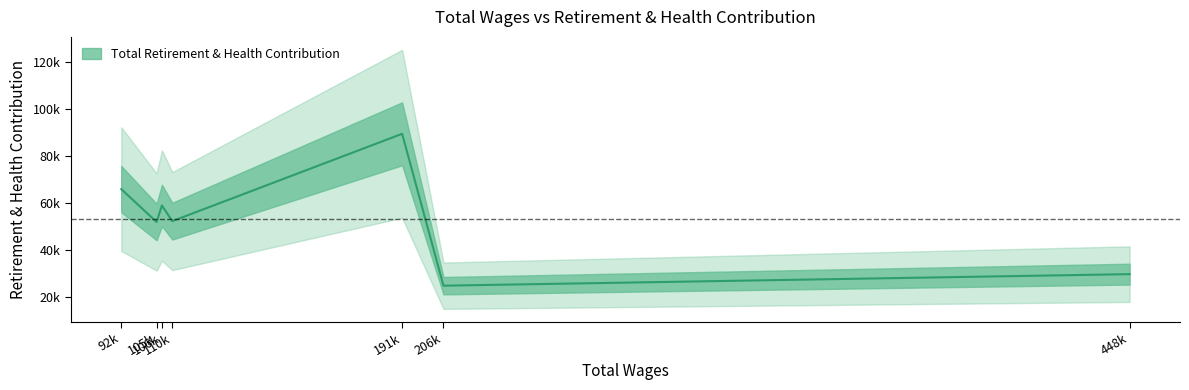

Is this an area chart (filled region under the line)?

No